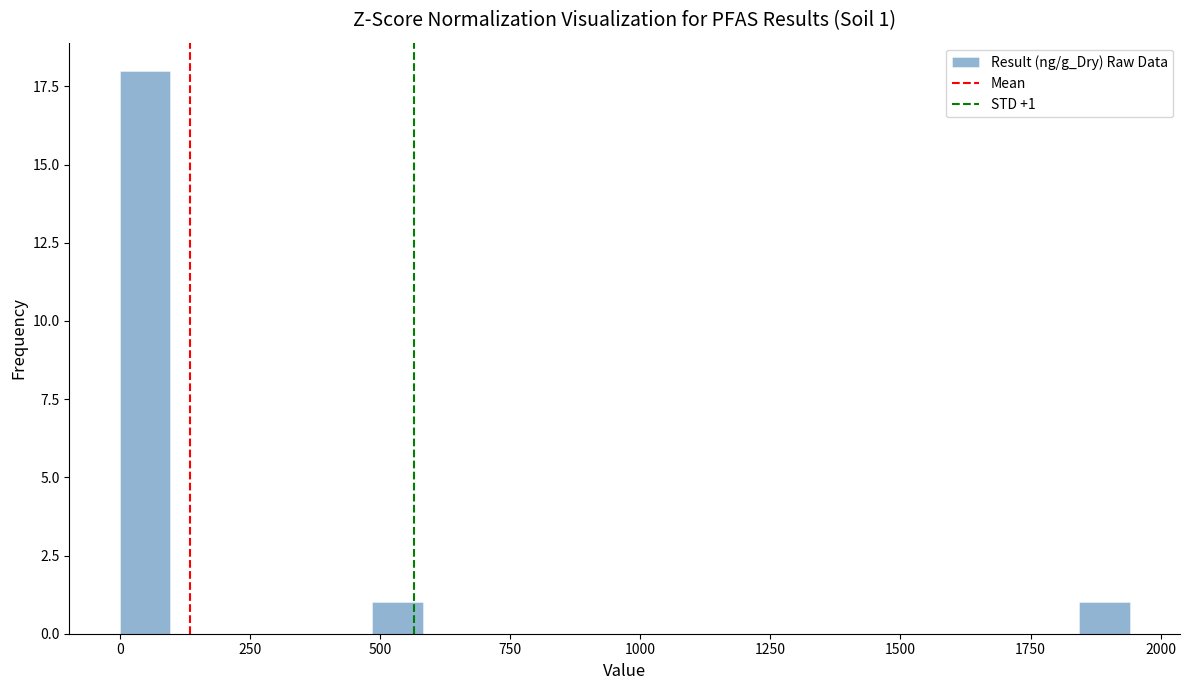

Read against the x-axis, roughly where is the centre of the tallest bar?

50